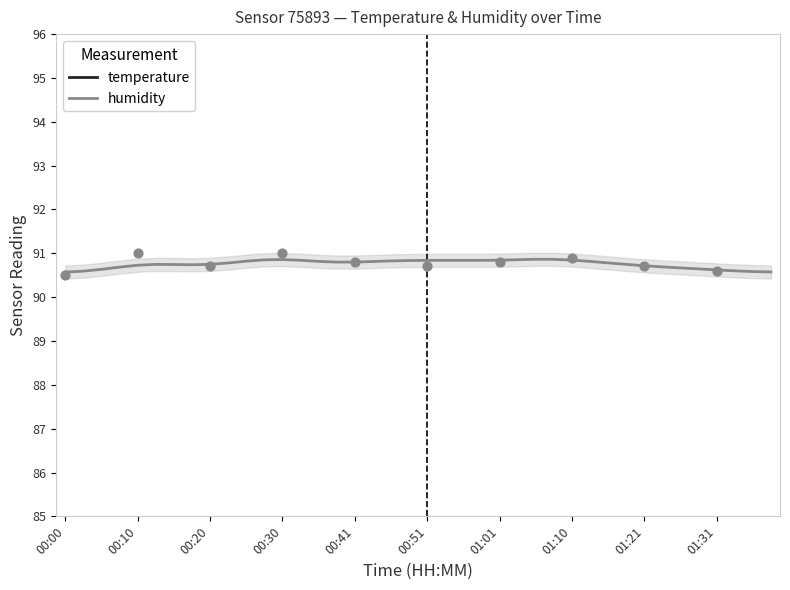

What is the highest value of the humidity series?

90.9